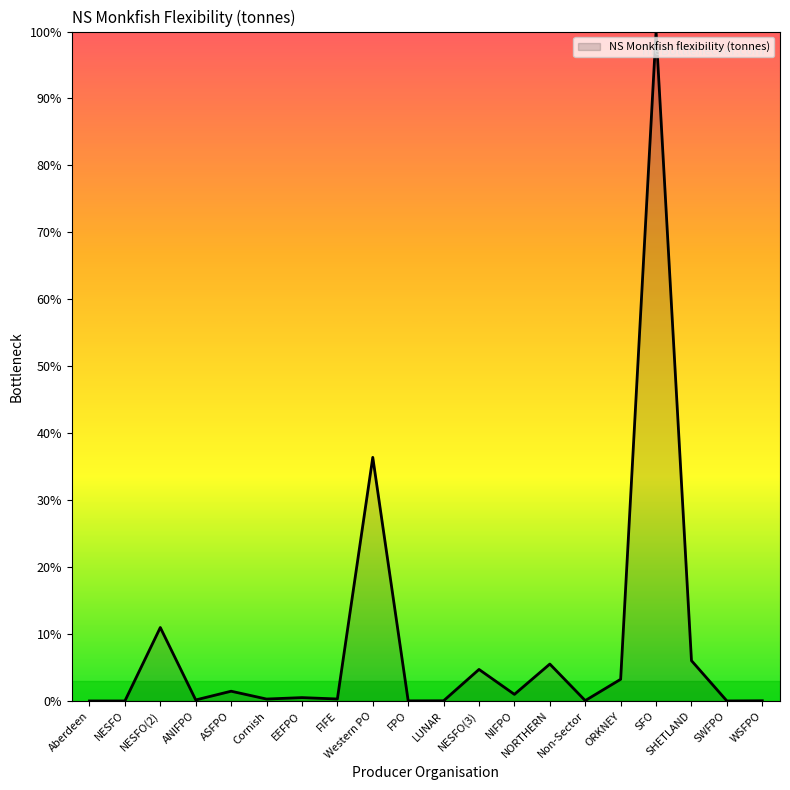

What position from the right is Western PO?

12